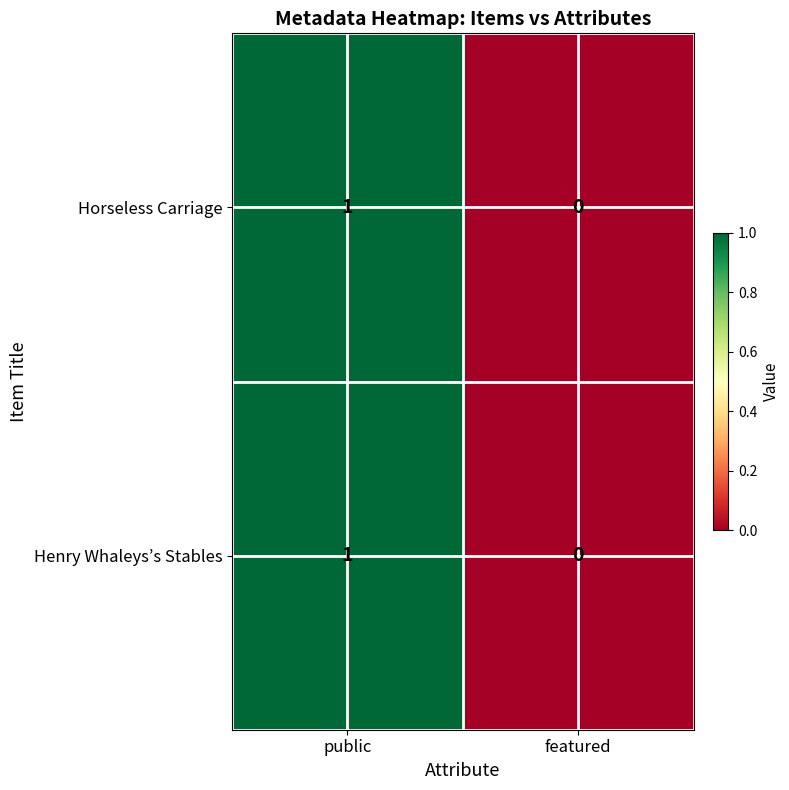

Where is Horseless Carriage nearest to the value 0?

featured